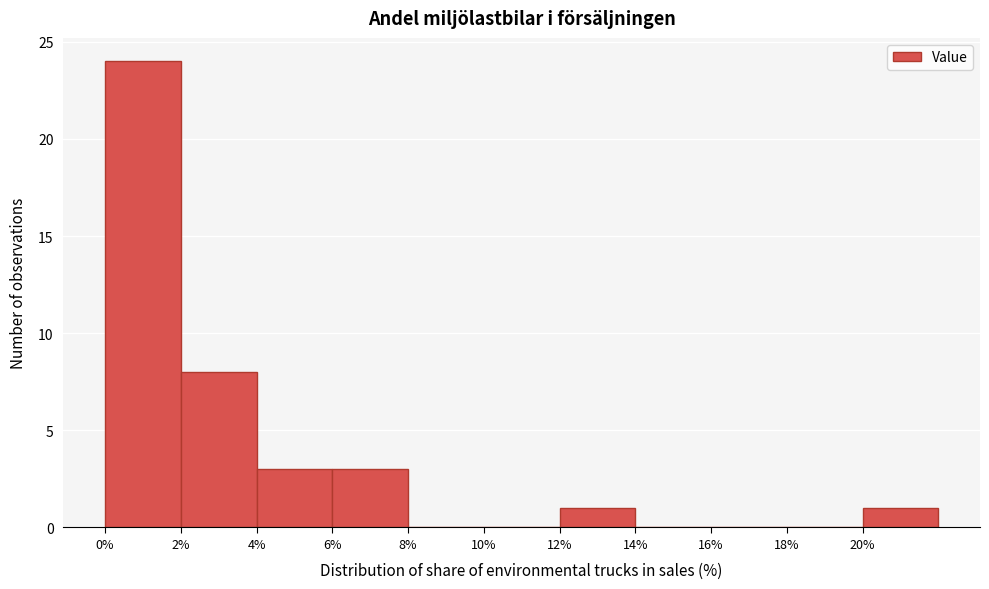

Reading left to right, list every bar in this chart as the range it spans on the x-axis followed by its height. The values are not printed on the chart, so give them approximately, as read against the axis.

0 to 2: 24
2 to 4: 8
4 to 6: 3
6 to 8: 3
8 to 10: 0
10 to 12: 0
12 to 14: 1
14 to 16: 0
16 to 18: 0
18 to 20: 0
20 to 22: 1